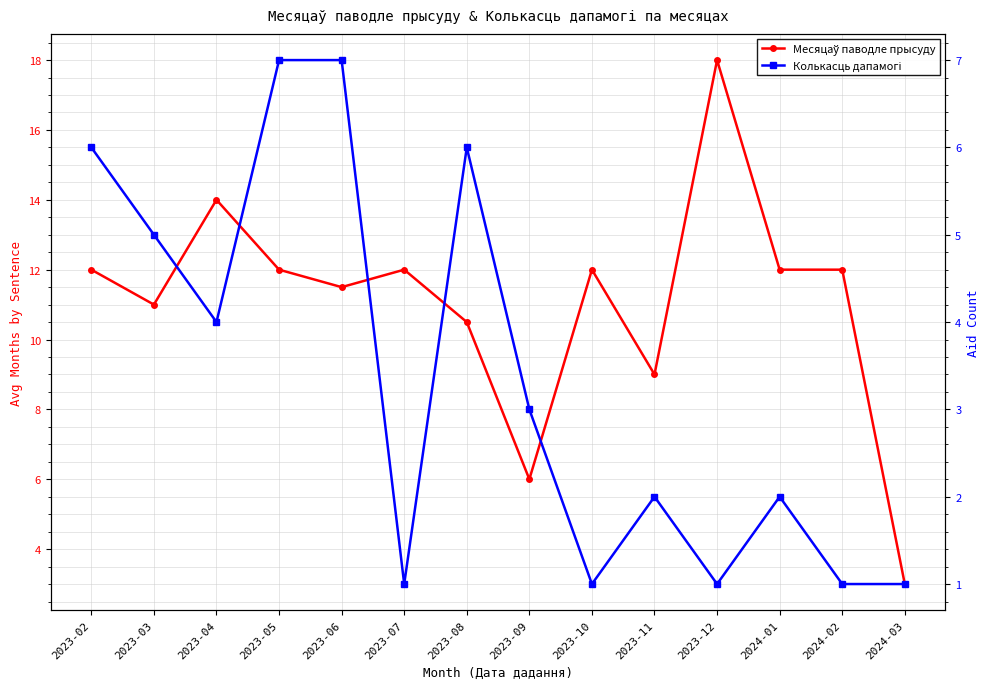

Does the chart have visible grid lines?

Yes